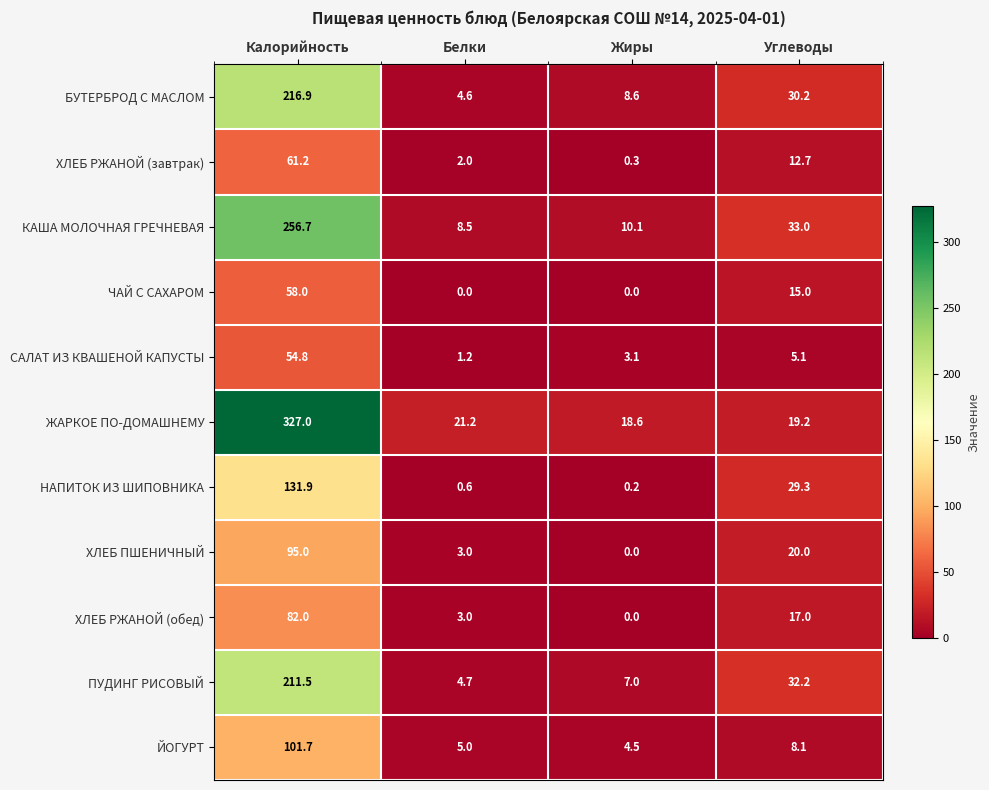

The САЛАТ ИЗ КВАШЕНОЙ КАПУСТЫ series shows 1.2 at Белки. True or false?

True